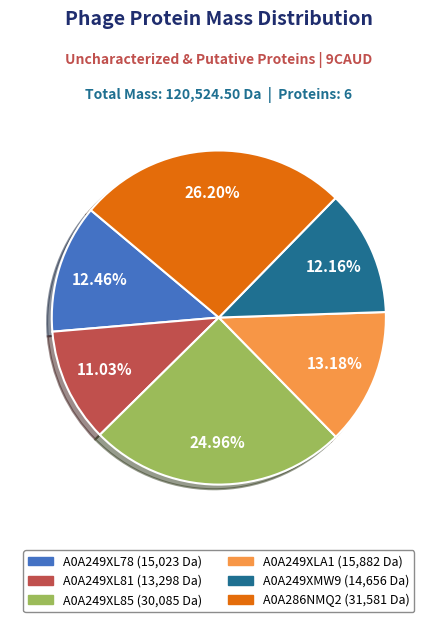

Is there a majority slice in this chart?

No